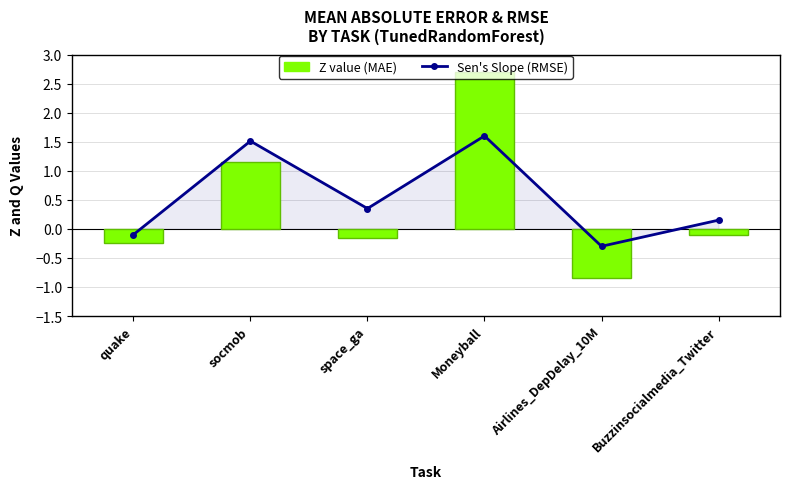

What is the label of the 5th bar from the left?

Airlines_DepDelay_10M